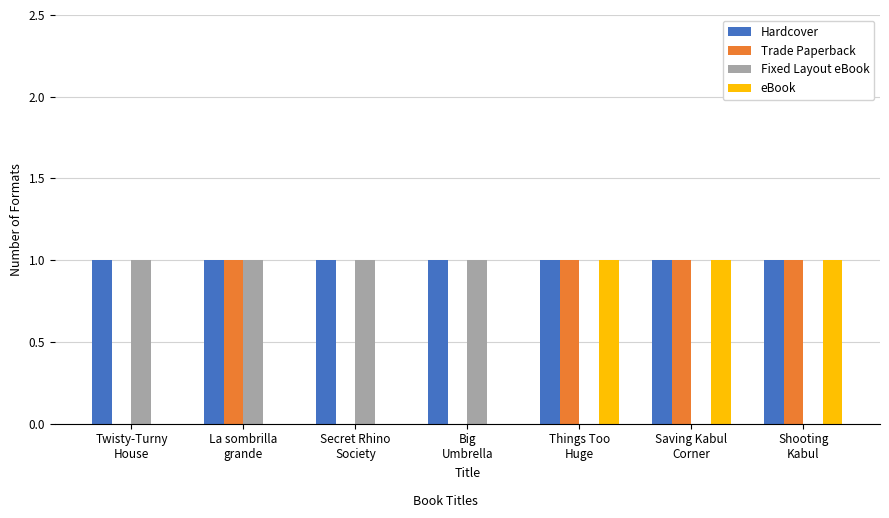

Which series has the largest total across all categories?

Hardcover